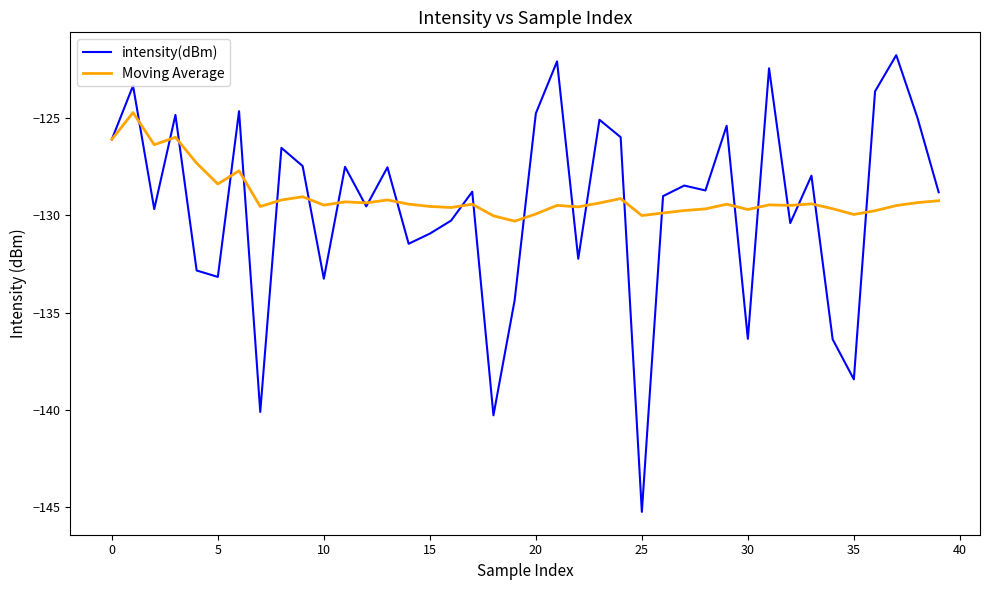

What is the lowest value of the Moving Average series?

-130.3